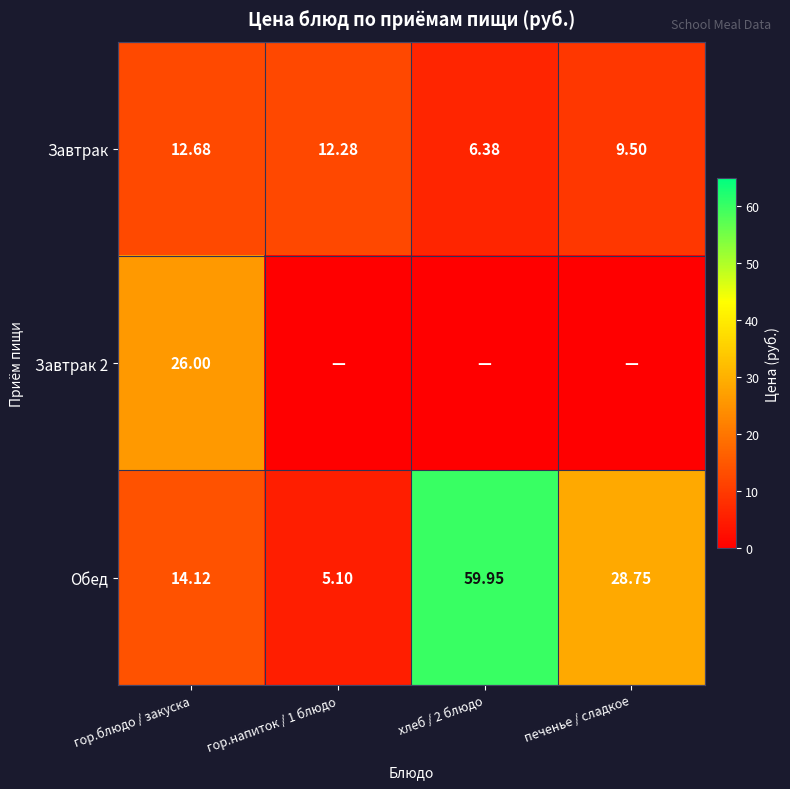

How many data points in Обед are above 28?

2